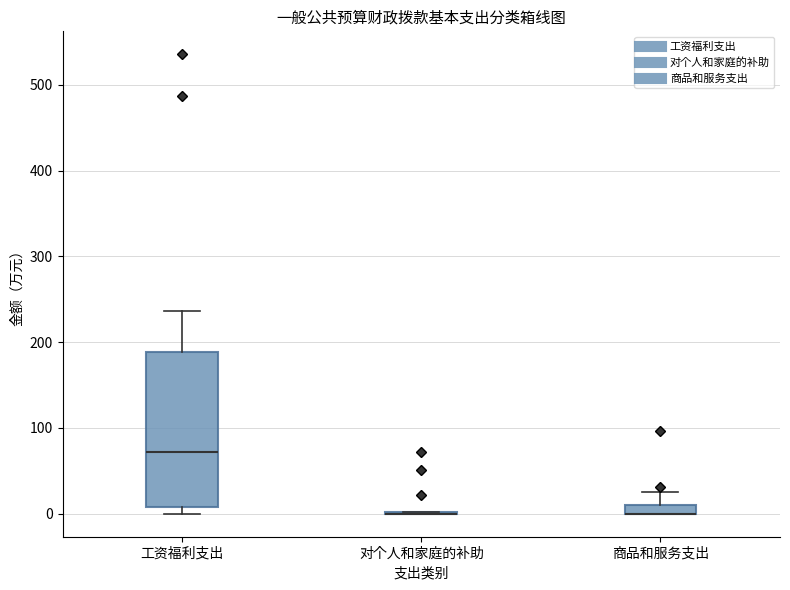

Which box is the tallest, from its lower edge to its upper edge?

工资福利支出